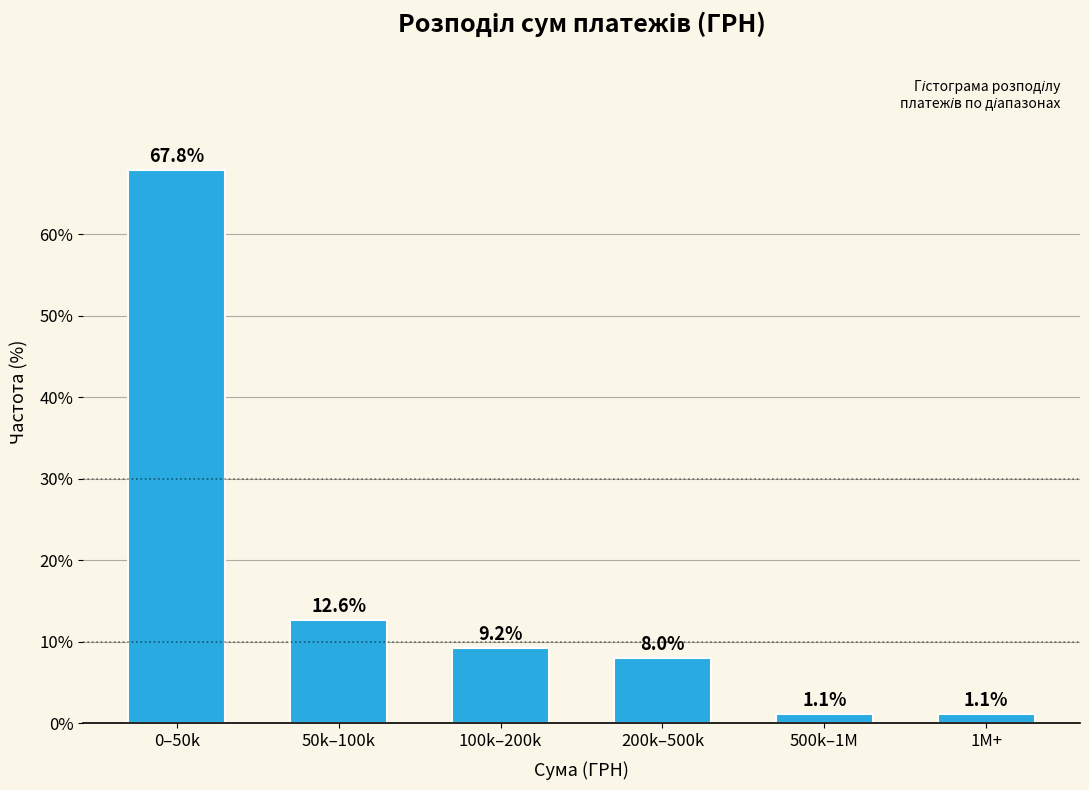

Reading right to left, extract all data points from this chart.

1.1	1.1	8.0	9.2	12.6	67.8